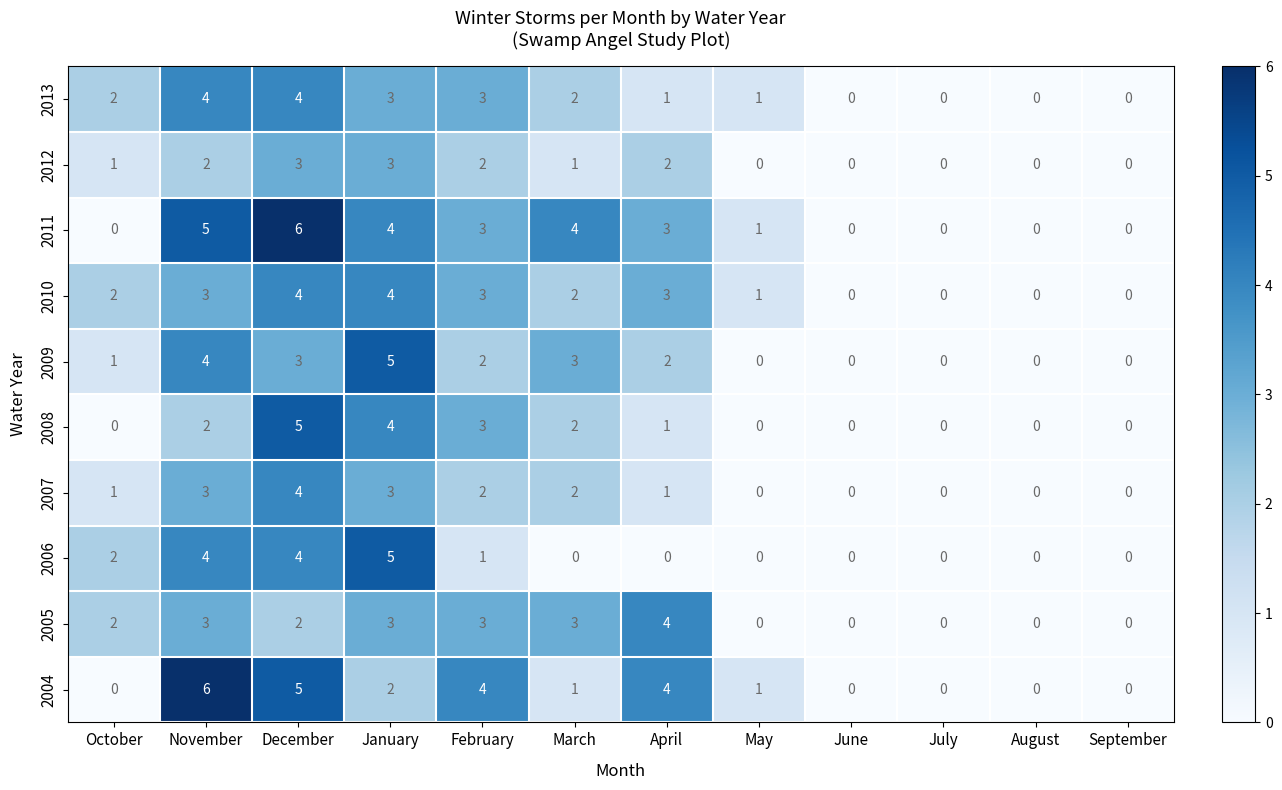

Count the 2013 values in the range 0 to 3.

10